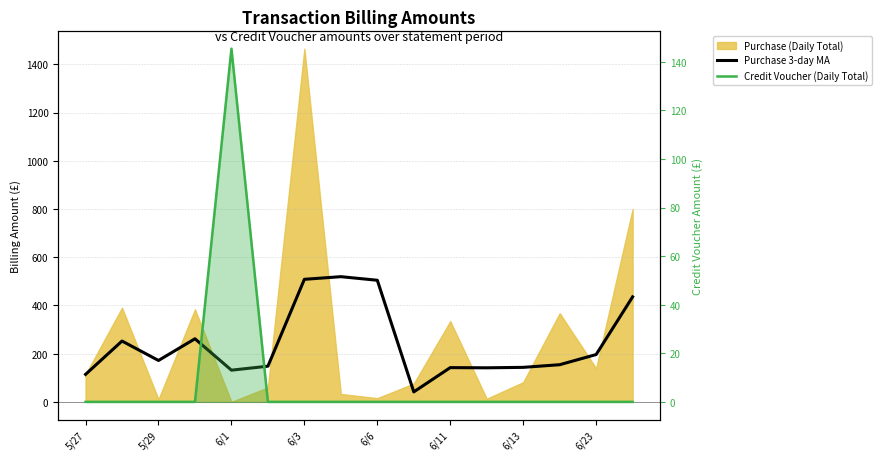

How many interior local peaks does the Purchase 3-day MA series have?

4